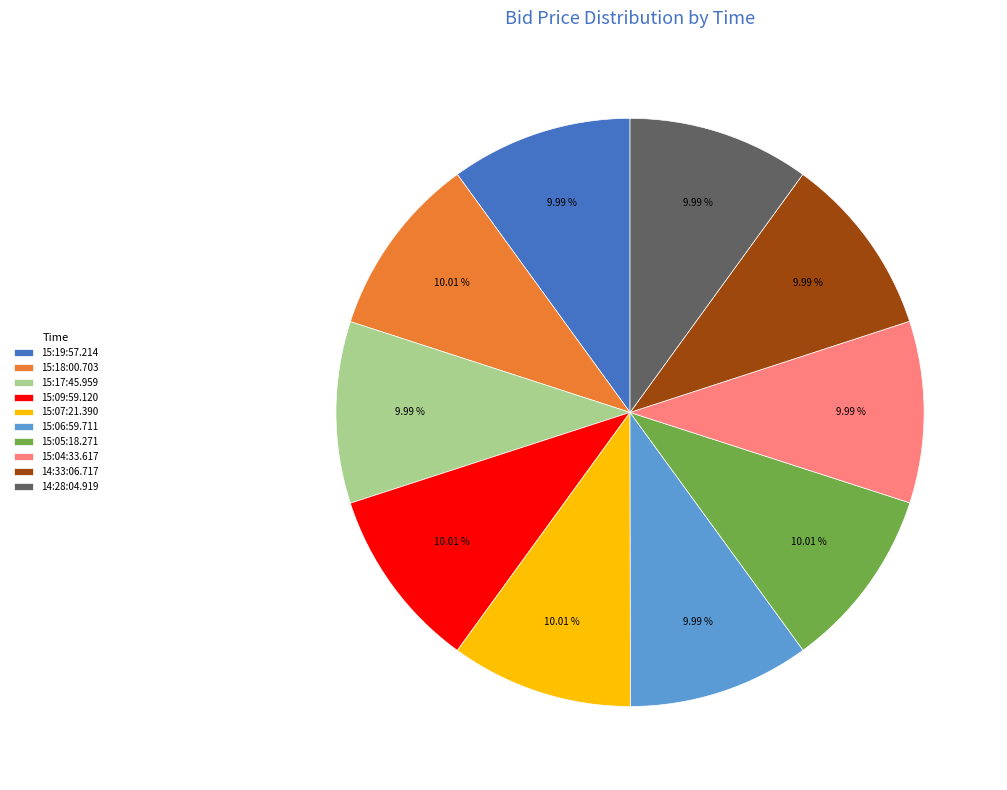

What percentage do 15:19:57.214 and 15:06:59.711 together represent?

20.0%